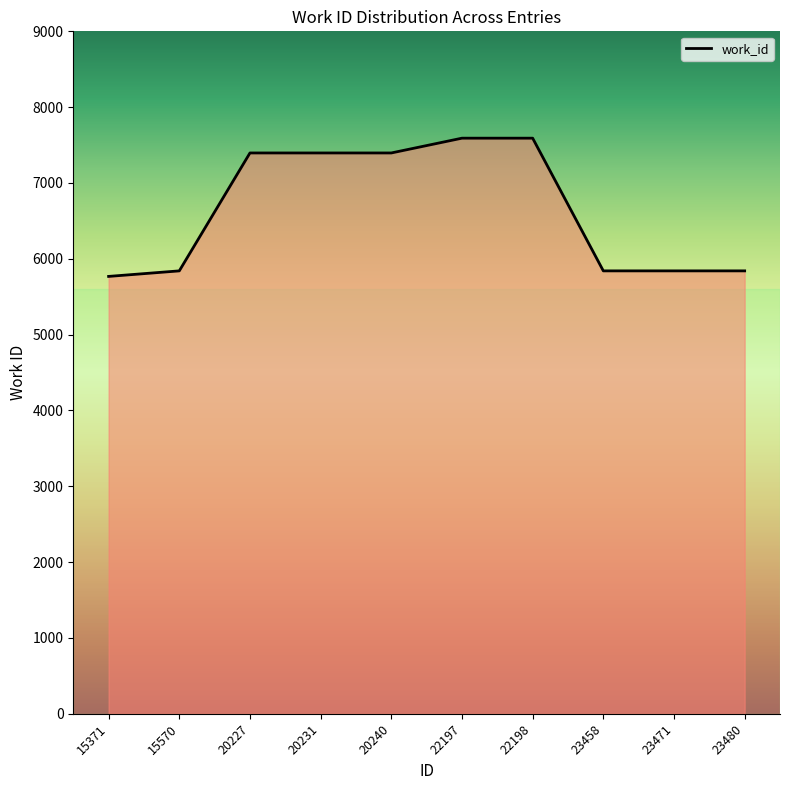

What is the difference between the values at 20227 and 23471?

1555